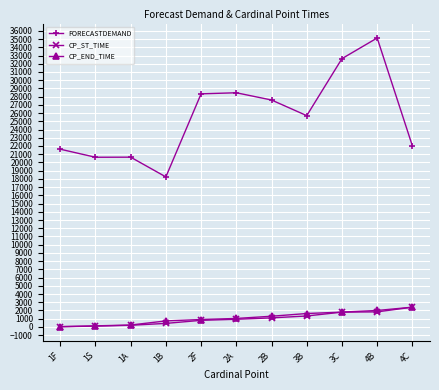

What is the value of the CP_ST_TIME point at the 8th from the left?

1330